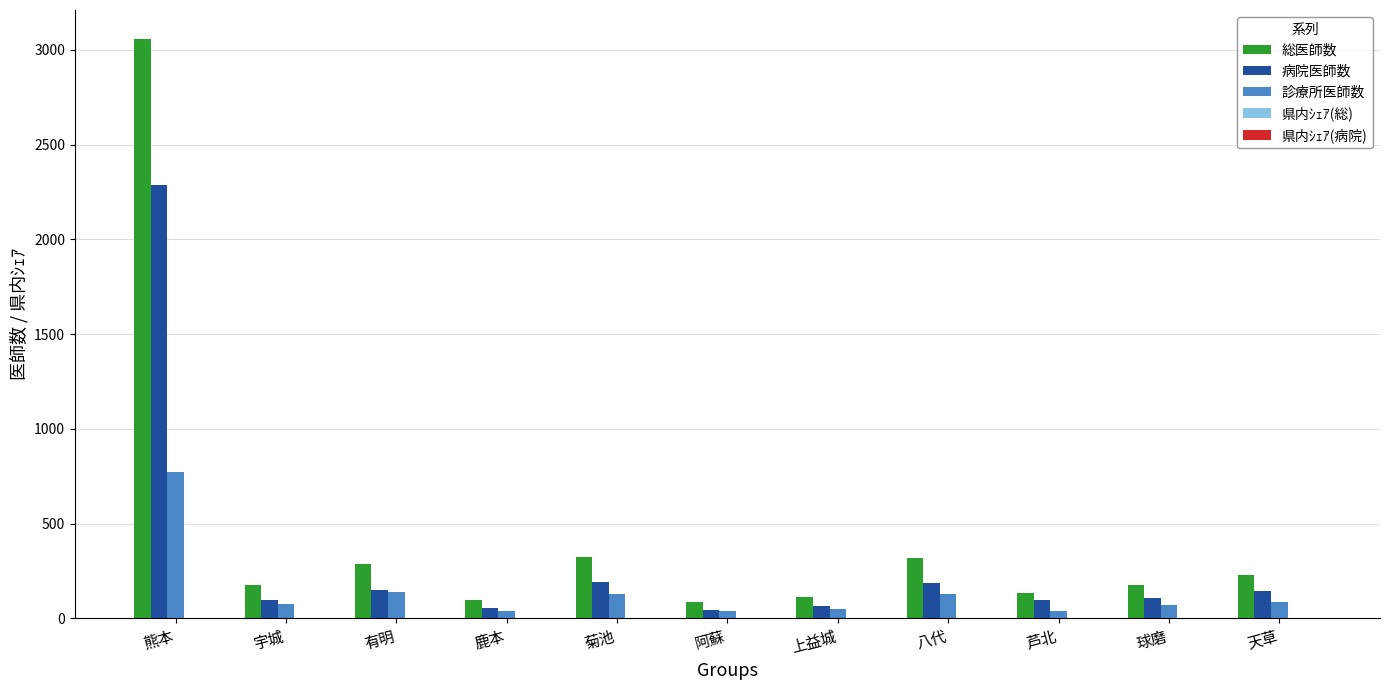

Which series changed the most between 球磨 and 天草?

総医師数